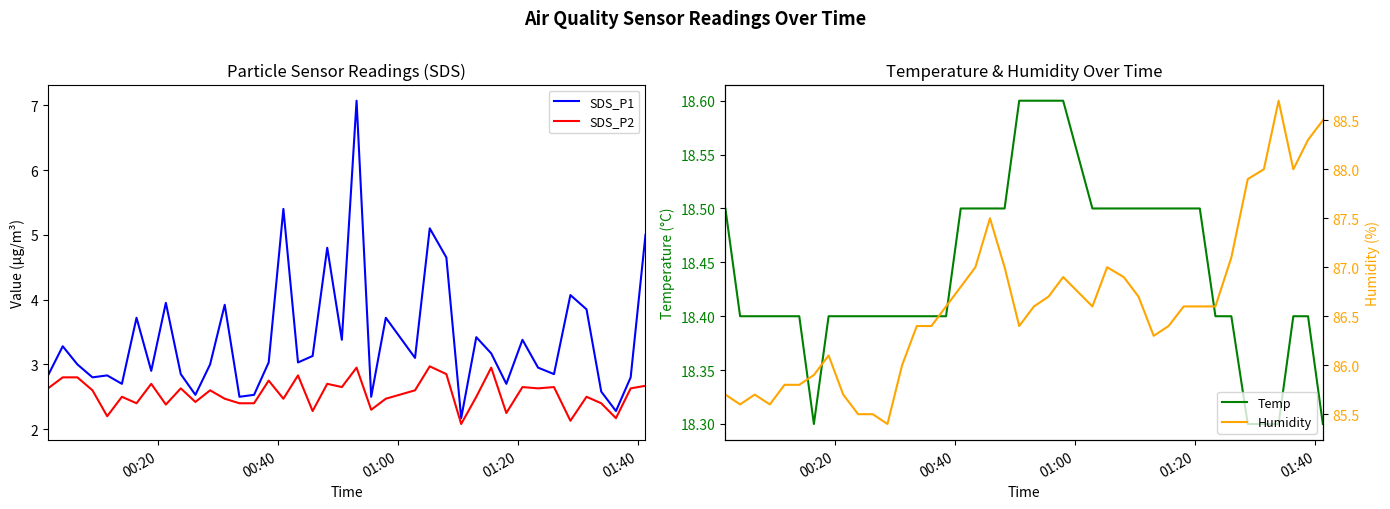

What is the lowest value of the SDS_P1 series?

2.2